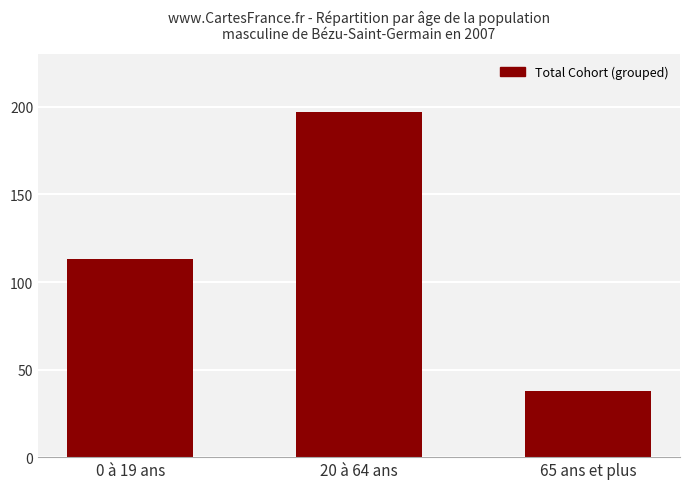

Rank the categories by value from highest to lowest.

20 à 64 ans, 0 à 19 ans, 65 ans et plus